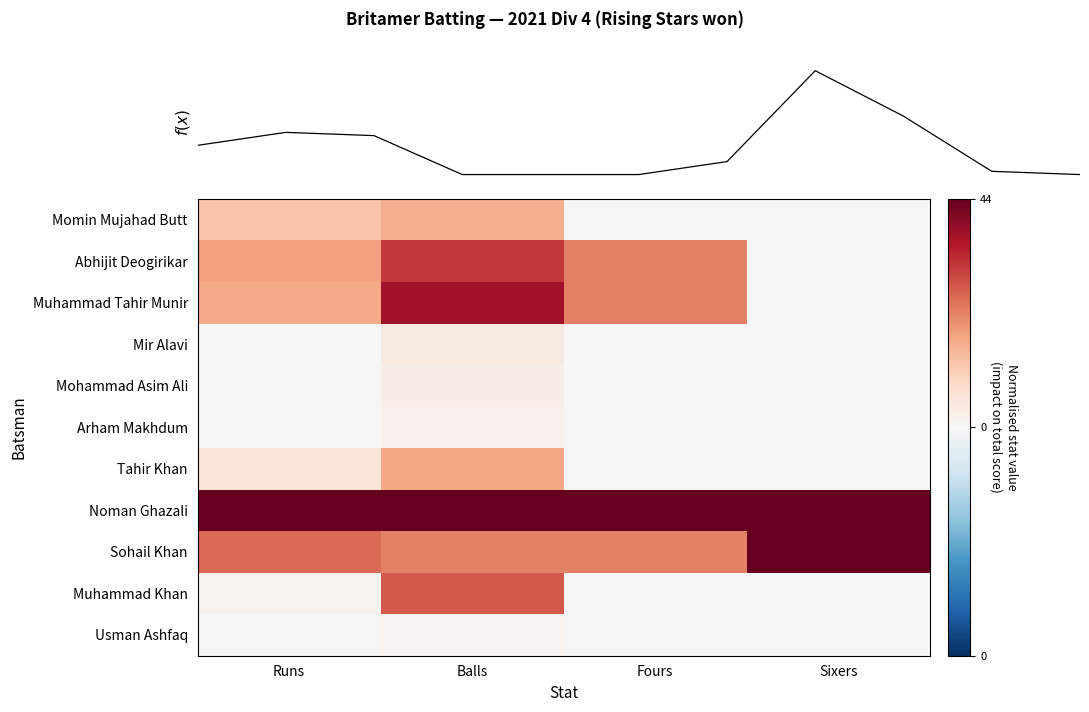

Is it true that Noman Ghazali equals 0.4 at Fours?

False